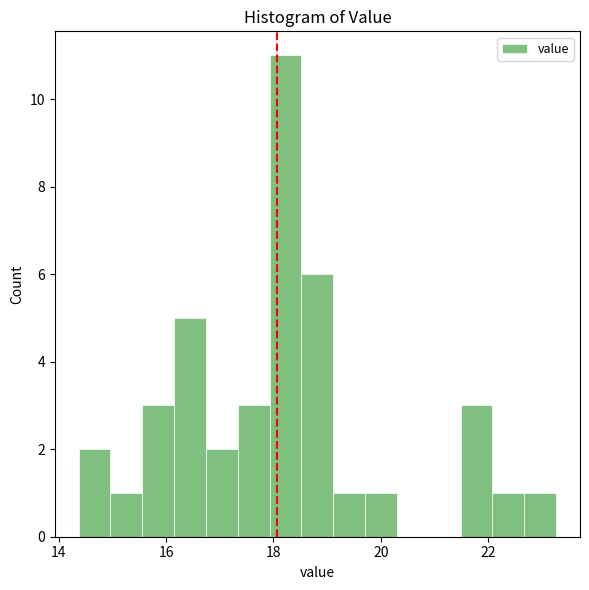

Read against the x-axis, roughly where is the centre of the tallest bar?

18.2